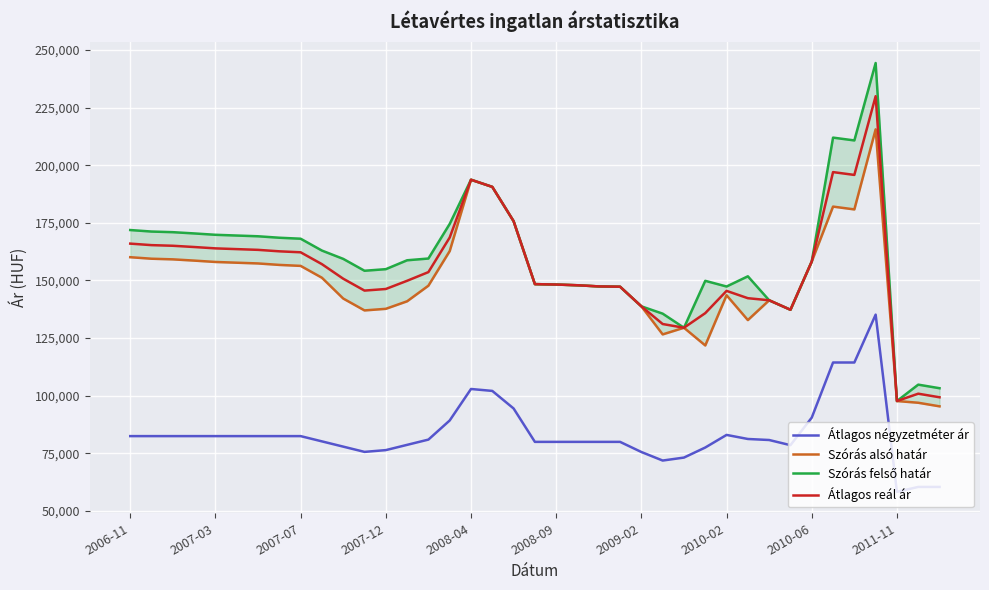

What is the difference between the maximum and minimum values in the Átlagos négyzetméter ár series?

76841